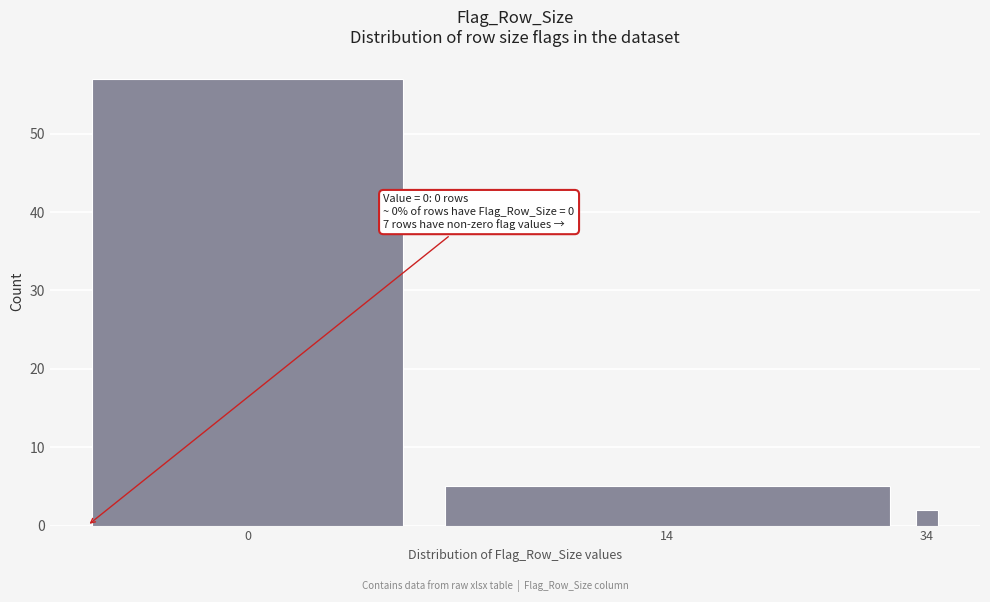

Reading left to right, list all the values displayed in this chart.

0=57	14=5	34=2